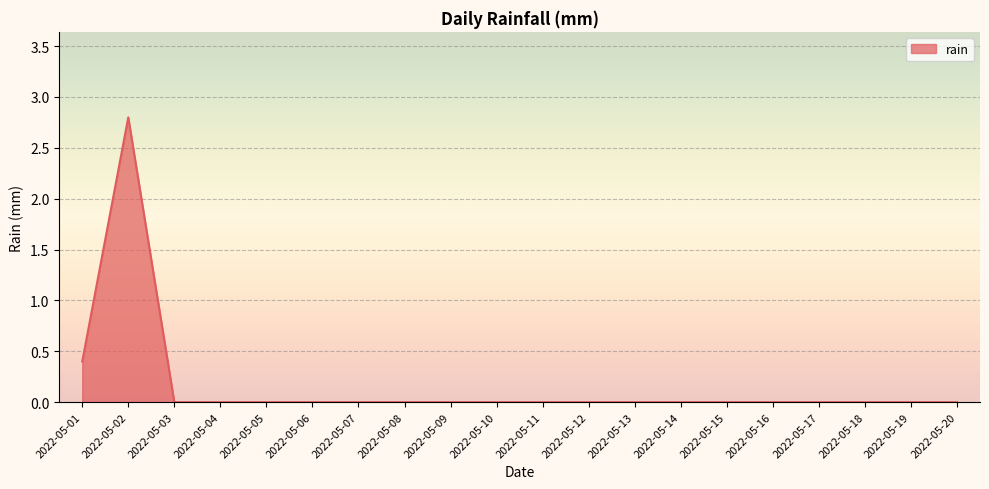

The chart shows a value of 0.0 at 2022-05-13. True or false?

True